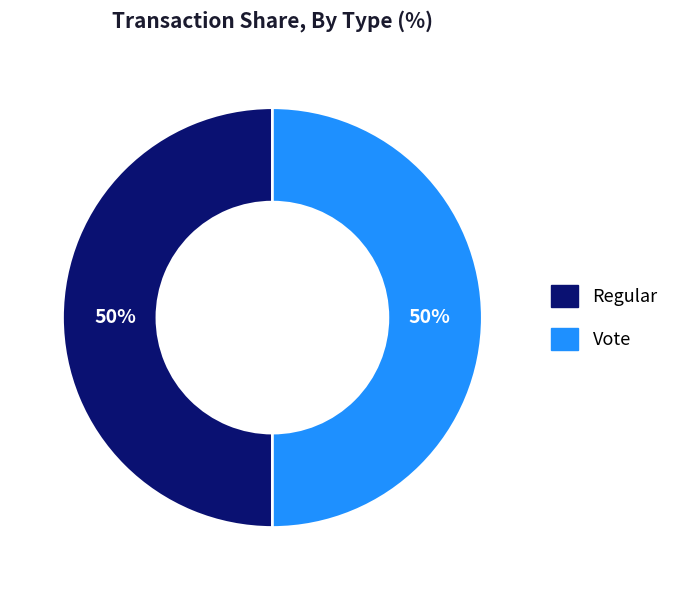

To the nearest percent, what portion does Vote represent?

50%